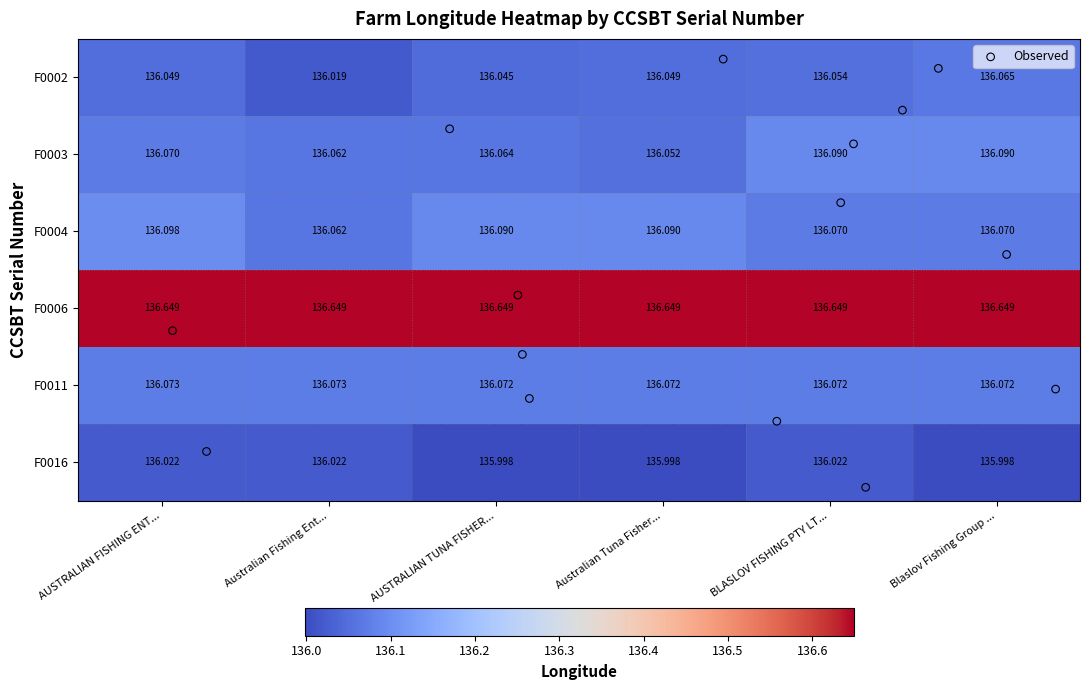

Where is F0004 nearest to the value 136?

Australian Fishing Ent...